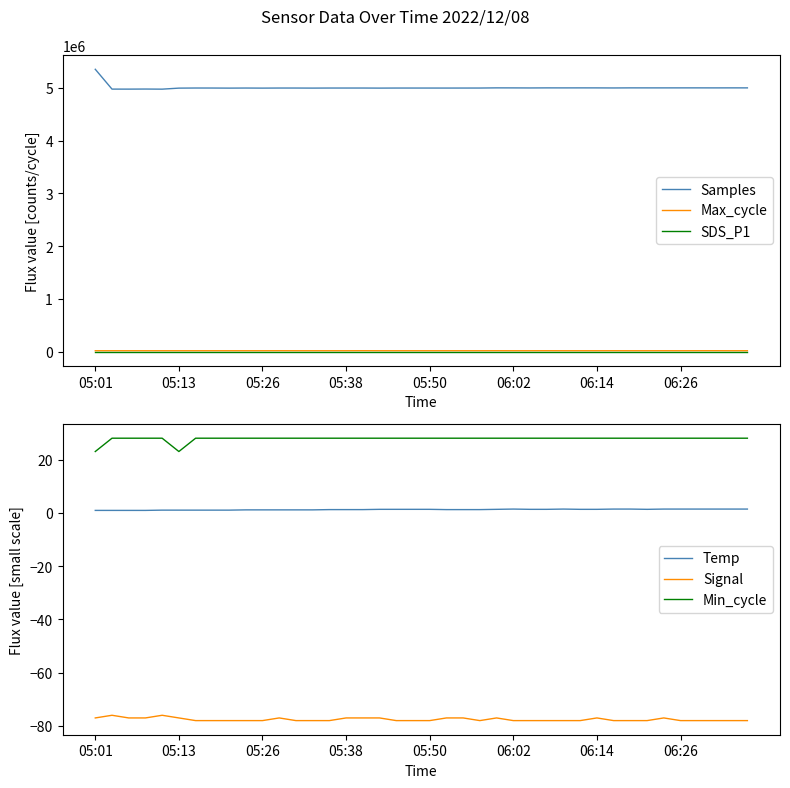

At which label does Max_cycle first exceed 20045?

05:01